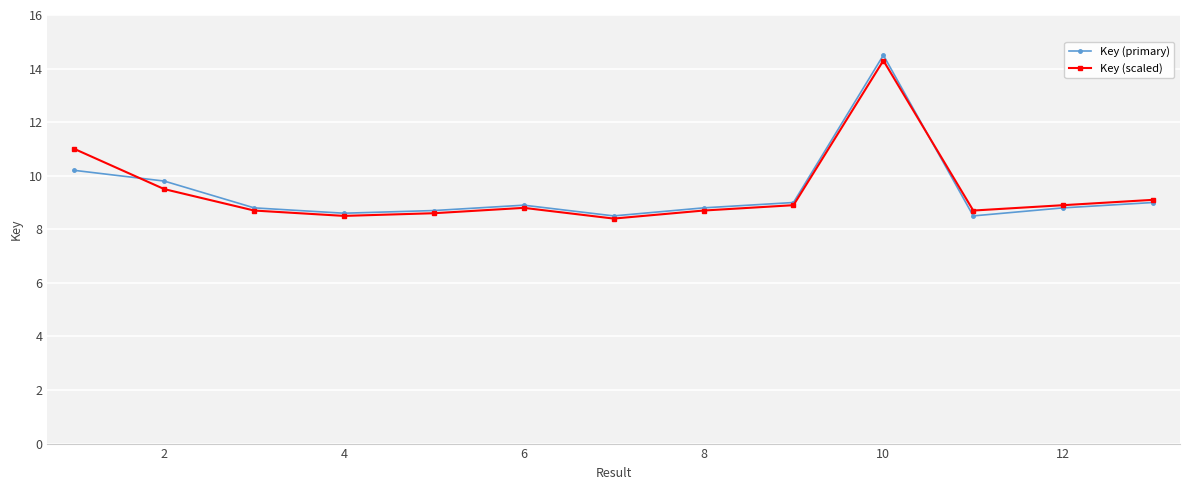

Which series has the largest range (max minus min)?

Key (primary)